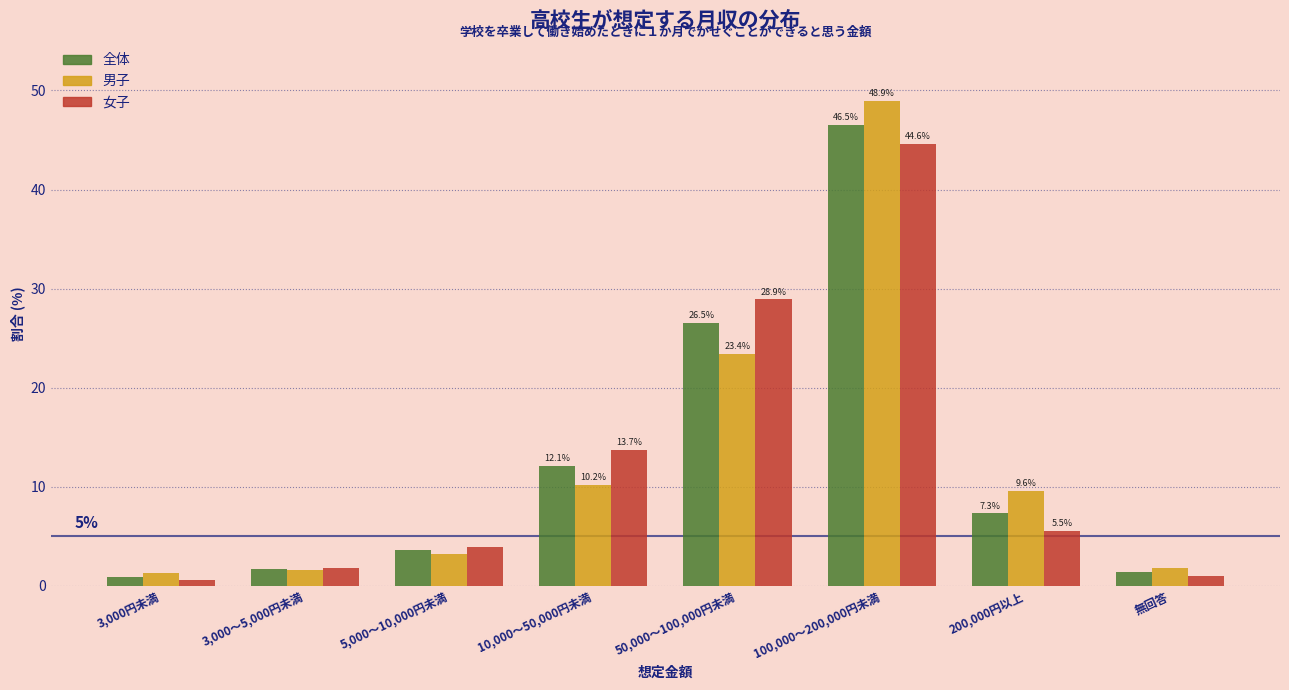

Reading left to right, extract all data points from this chart.

全体: 0.9	1.7	3.6	12.1	26.5	46.5	7.3	1.4
男子: 1.3	1.6	3.2	10.2	23.4	48.9	9.6	1.8
女子: 0.6	1.8	3.9	13.7	28.9	44.6	5.5	1.0